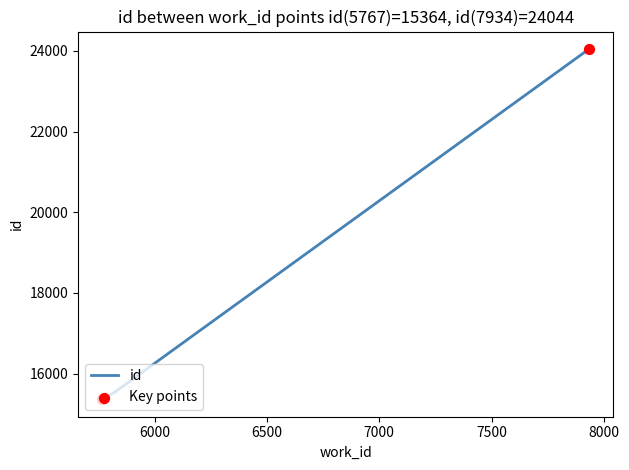

What is the average value?

18315